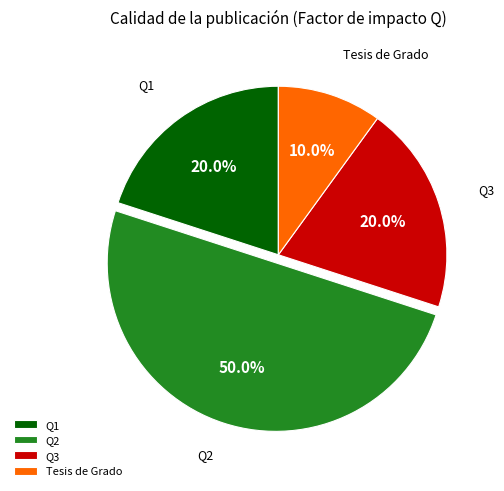

To the nearest percent, what is the combined percentage of Q1 and Q2?

70%